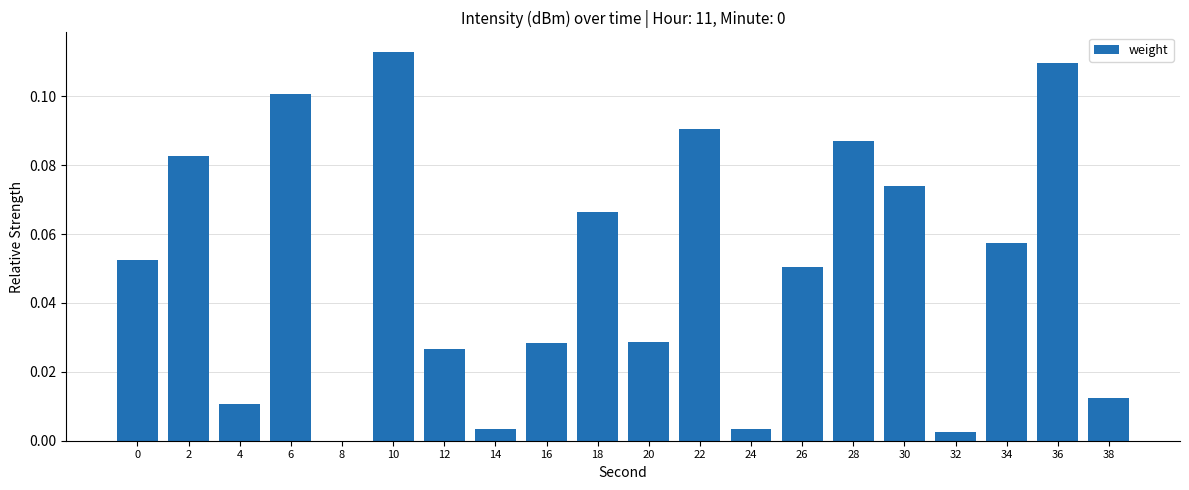

Is it true that the value at 34 is 0.1?

True